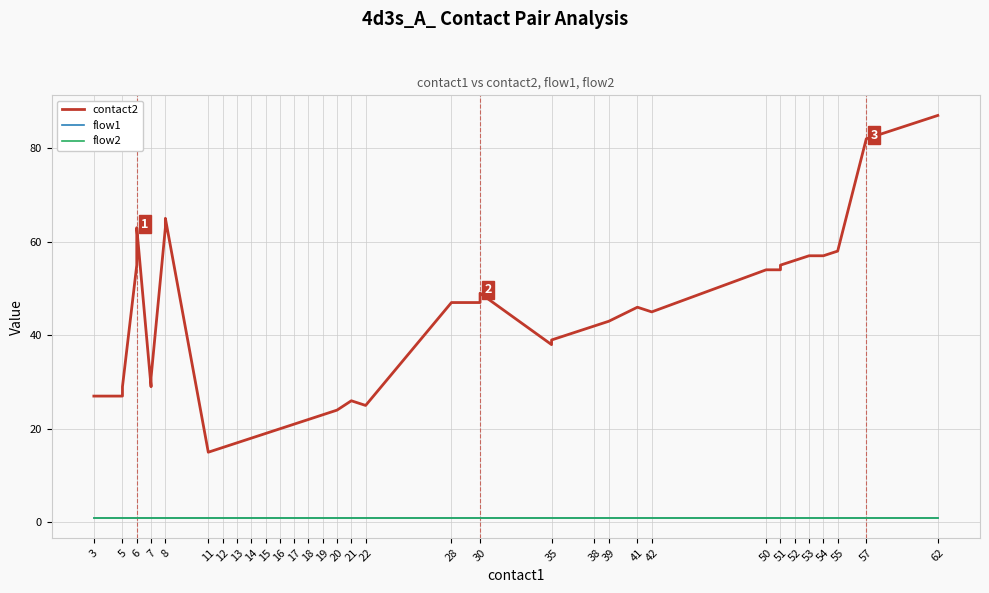

The flow1 series shows 1 at 54. True or false?

False